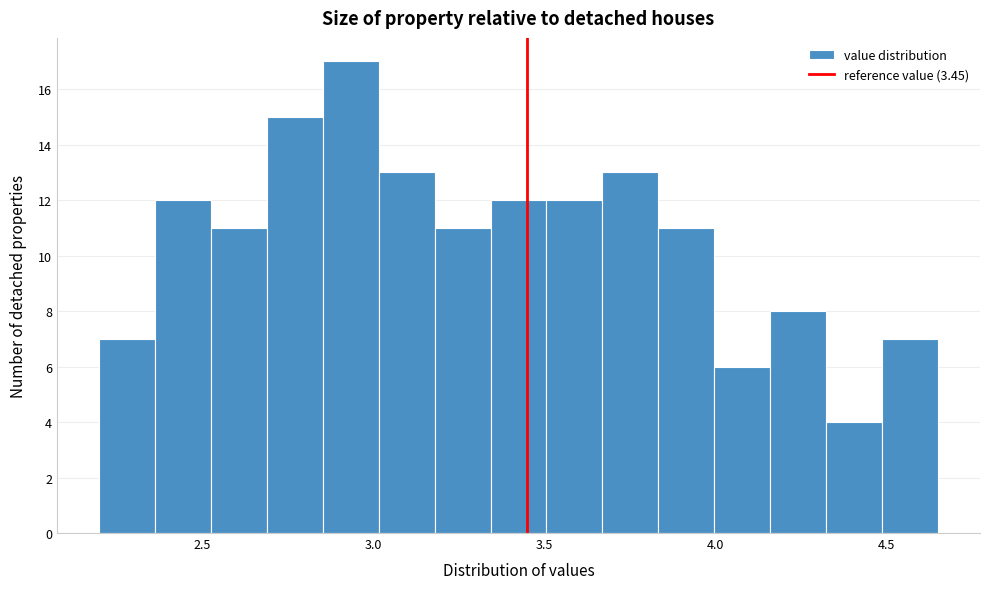

Read against the x-axis, roughly where is the centre of the tallest bar?

2.95